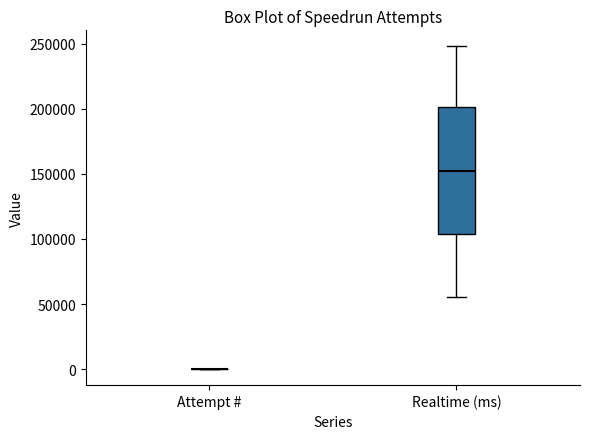

Comparing the boxes themselves (not the whiskers), which one is the tallest?

Realtime (ms)